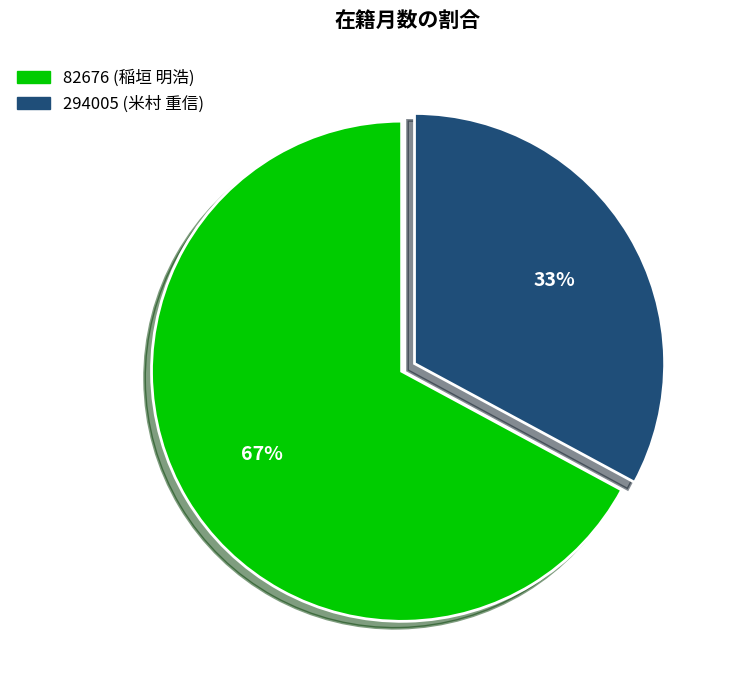

To the nearest percent, what is the combined percentage of 82676 (稲垣 明浩) and 294005 (米村 重信)?

100%